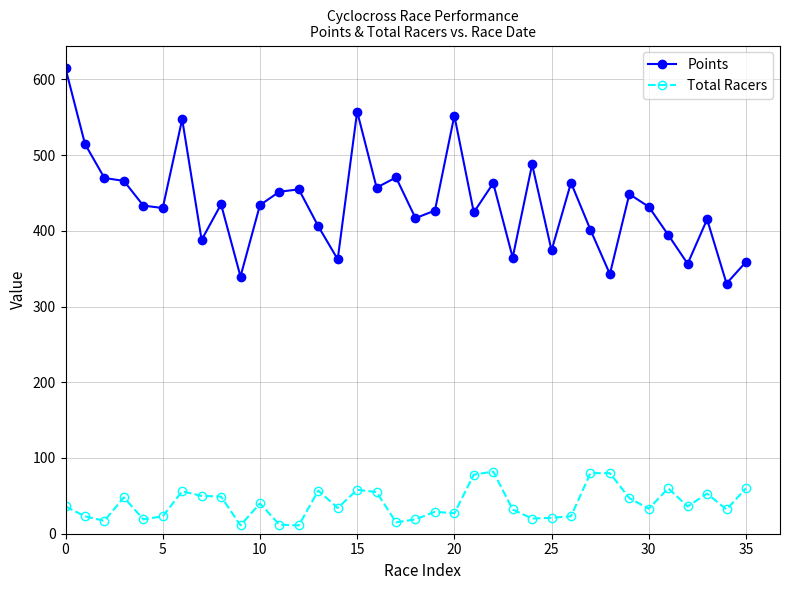

Which series has the largest total across all categories?

Points